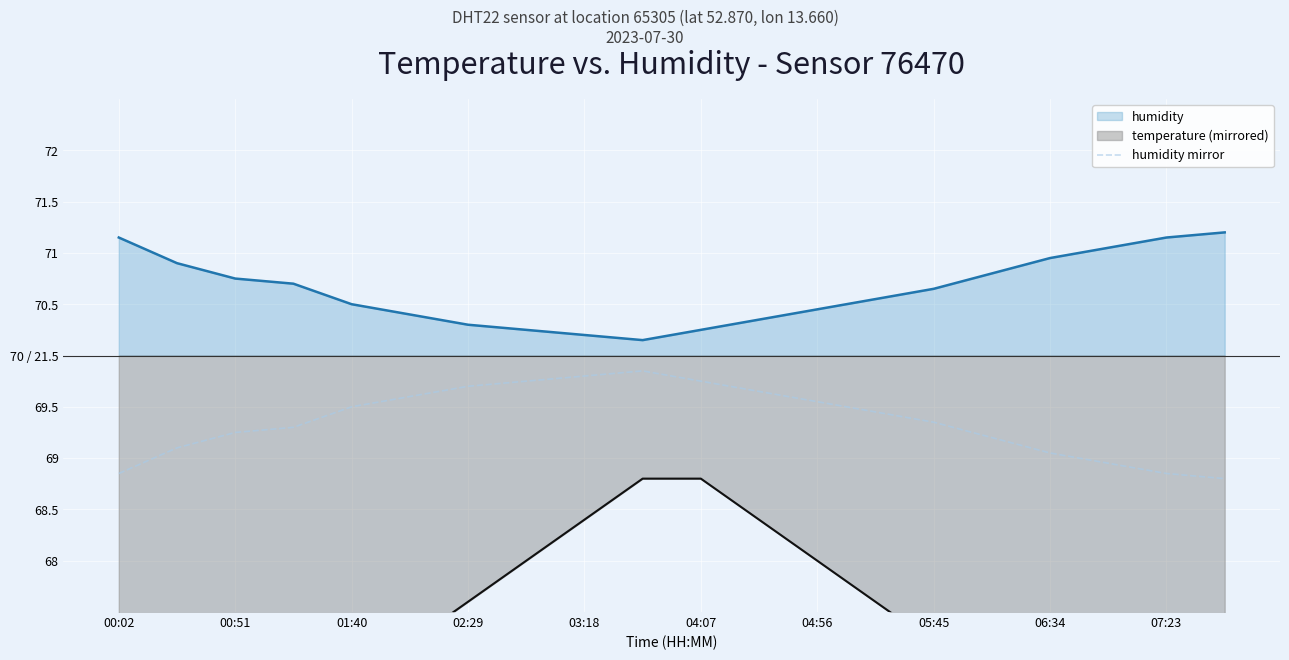

At which label does the data first exceed -1?

04:07